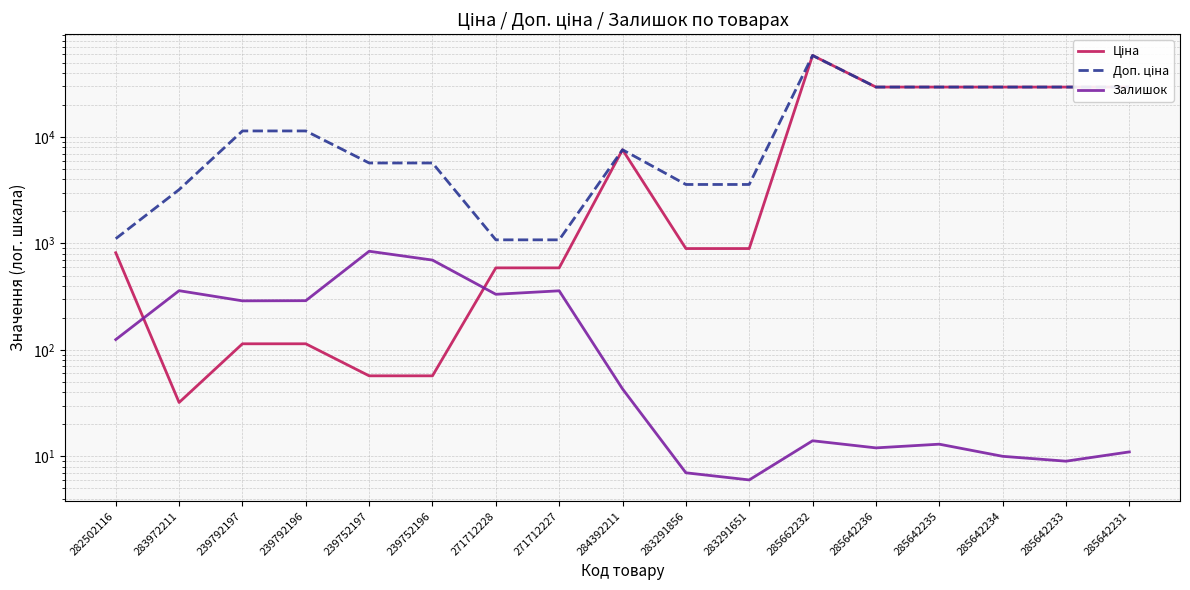

At how many categories does at least one series exceed 39896?

1